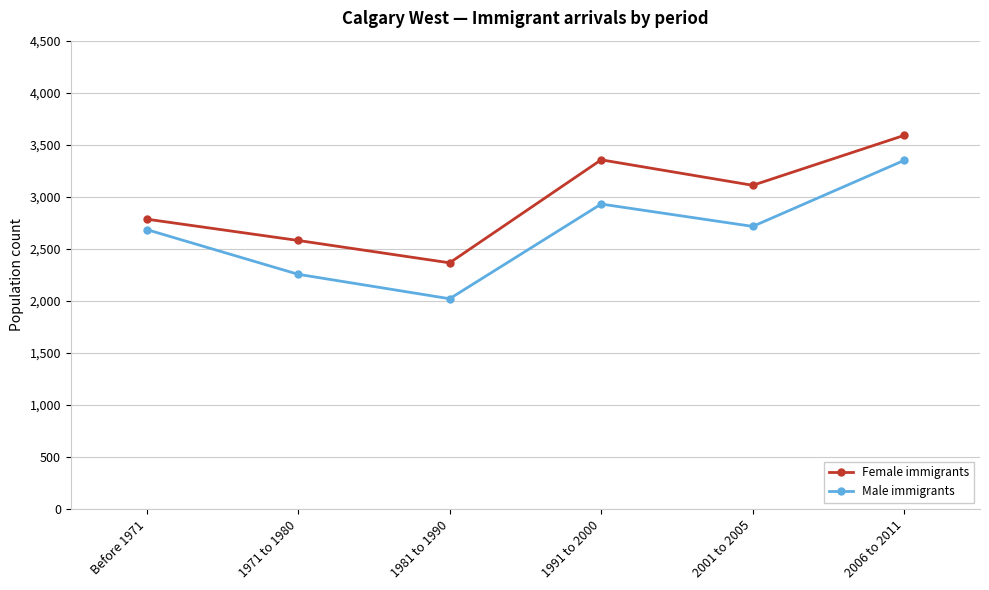

What is the sum of the Male immigrants values at 2006 to 2011 and 1971 to 1980?

5605